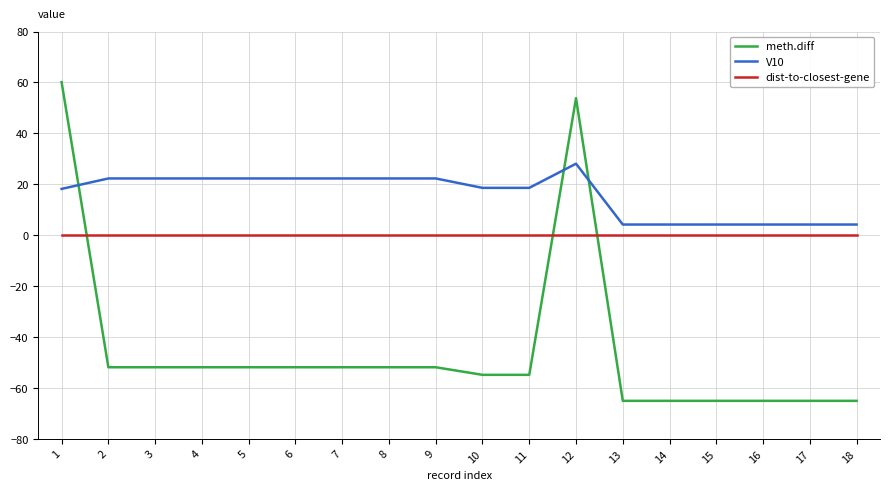

True or false: V10 and dist-to-closest-gene intersect in this chart.

False